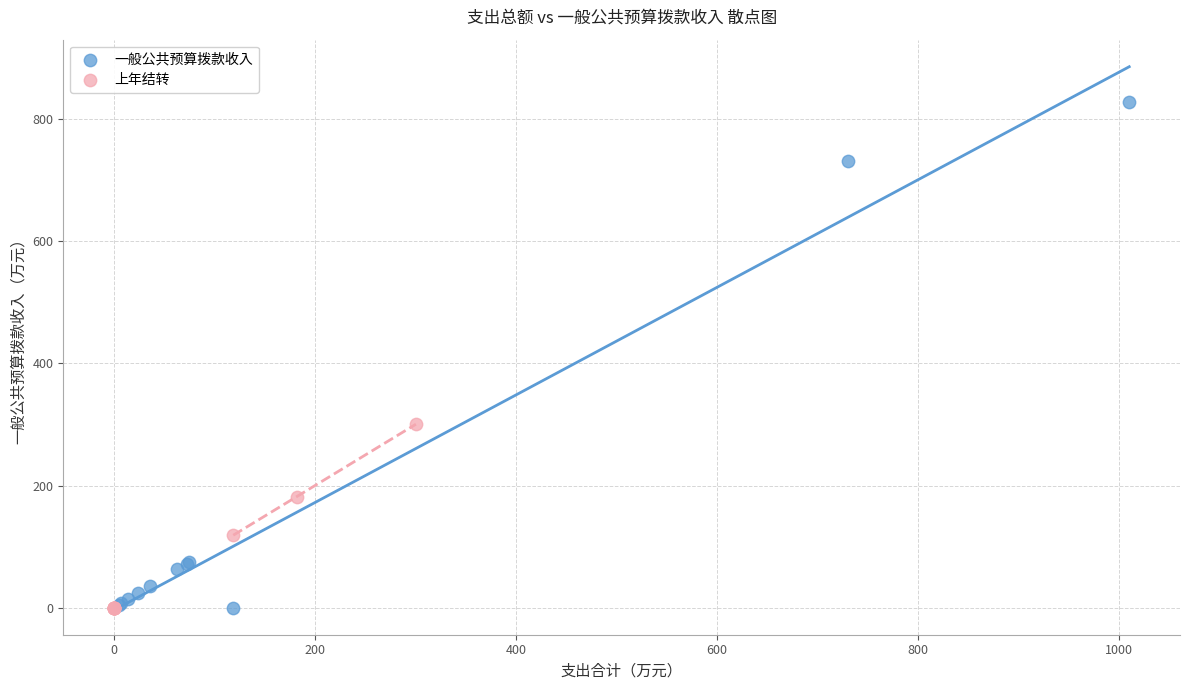

Which series has the largest Y range (max minus min)?

一般公共预算拨款收入